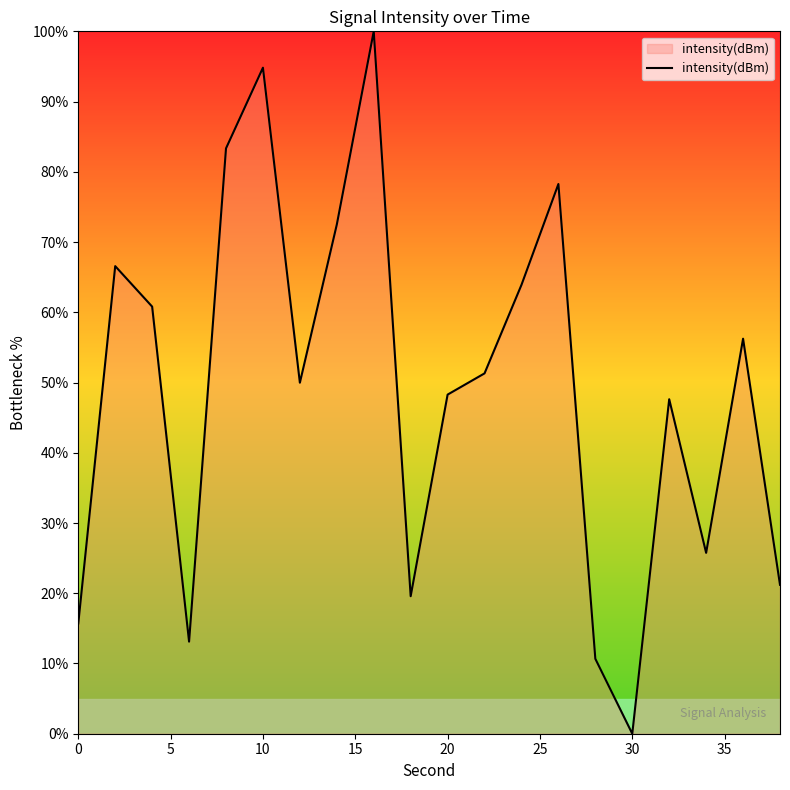

How many categories are shown in the chart?

20